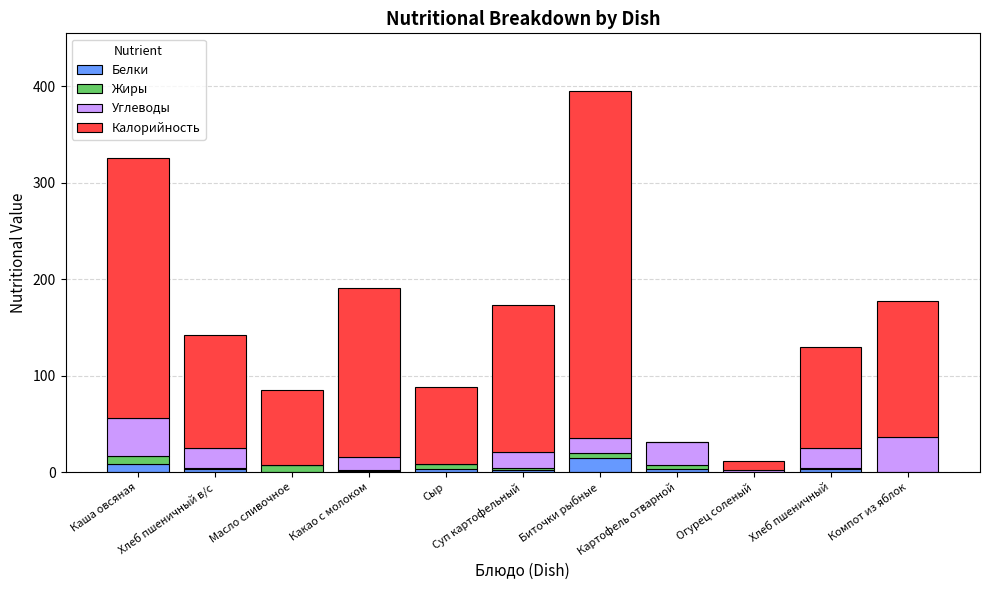

Which series changed the most between Масло сливочное and Компот из яблок?

Калорийность